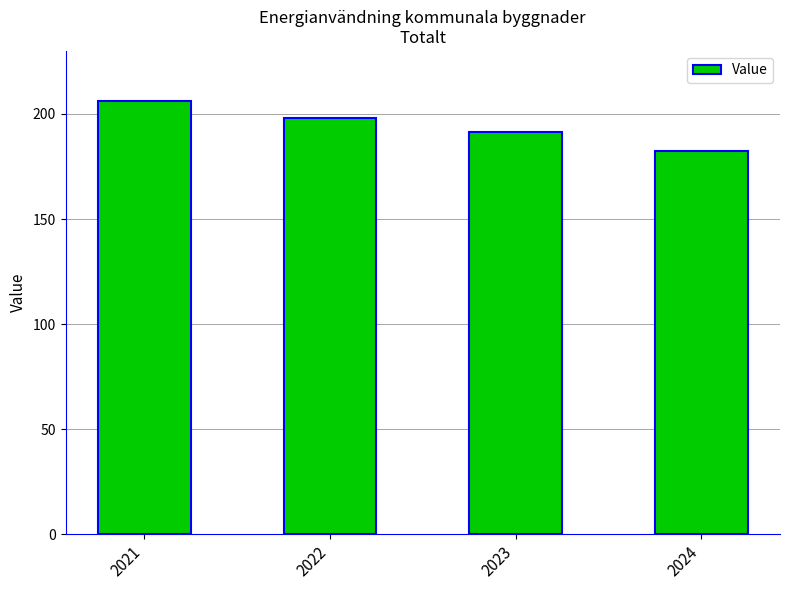

What is the change in value from 2021 to 2024?

-23.4